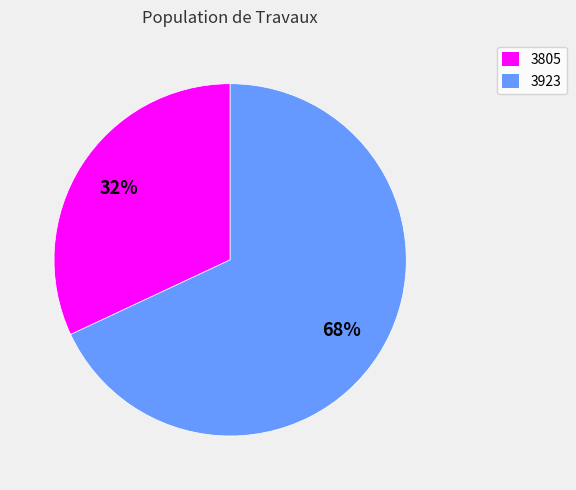

The 3923 slice represents 60% of the pie. True or false?

False